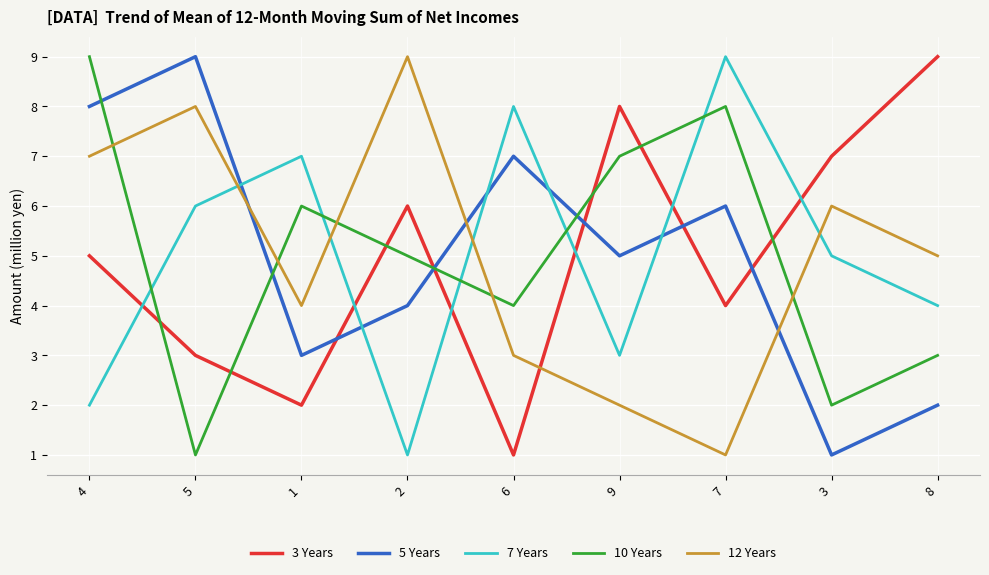

What is the difference between the 7 Years values at 6 and 7?

1